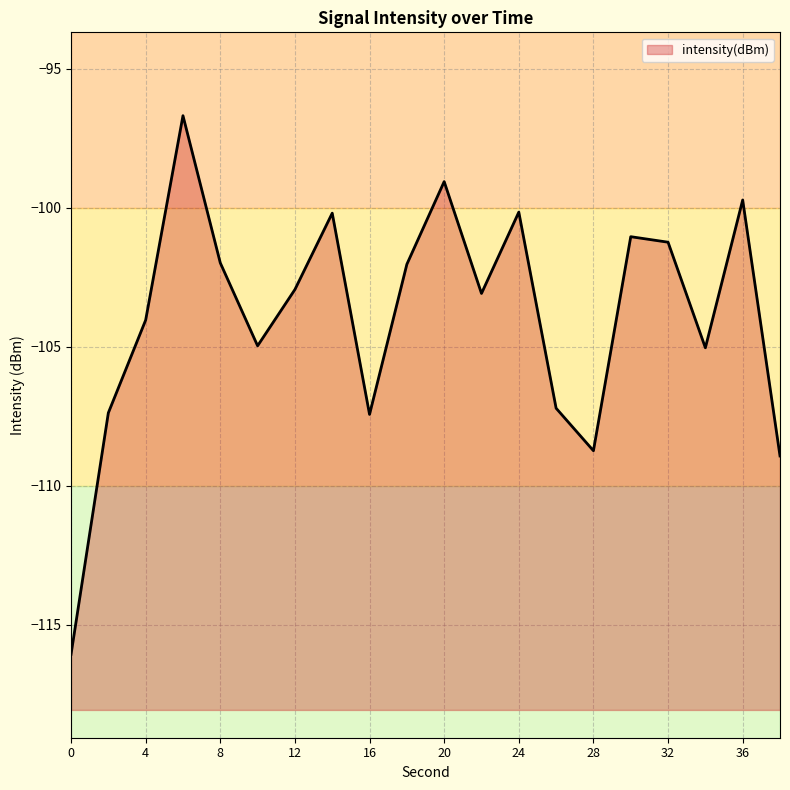

The value at 36 is -144.7. True or false?

False